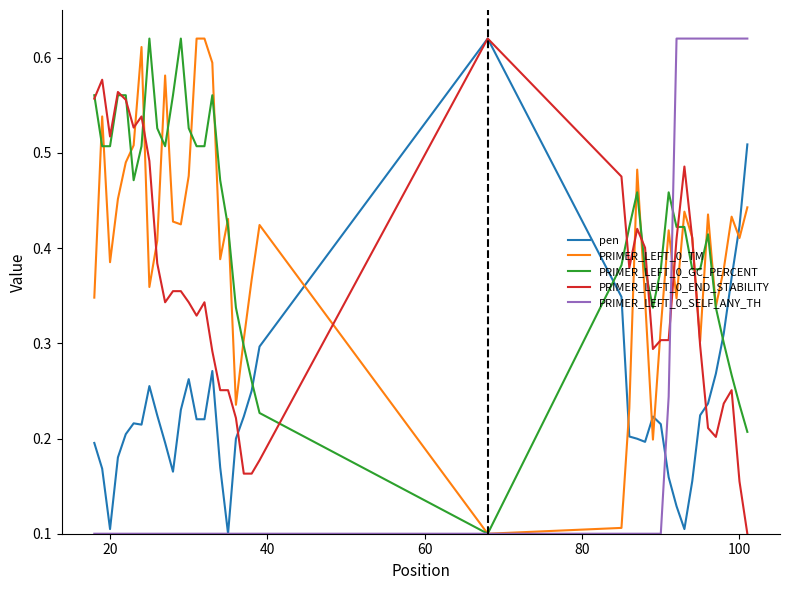

Which series has the largest total across all categories?

PRIMER_LEFT_0_GC_PERCENT